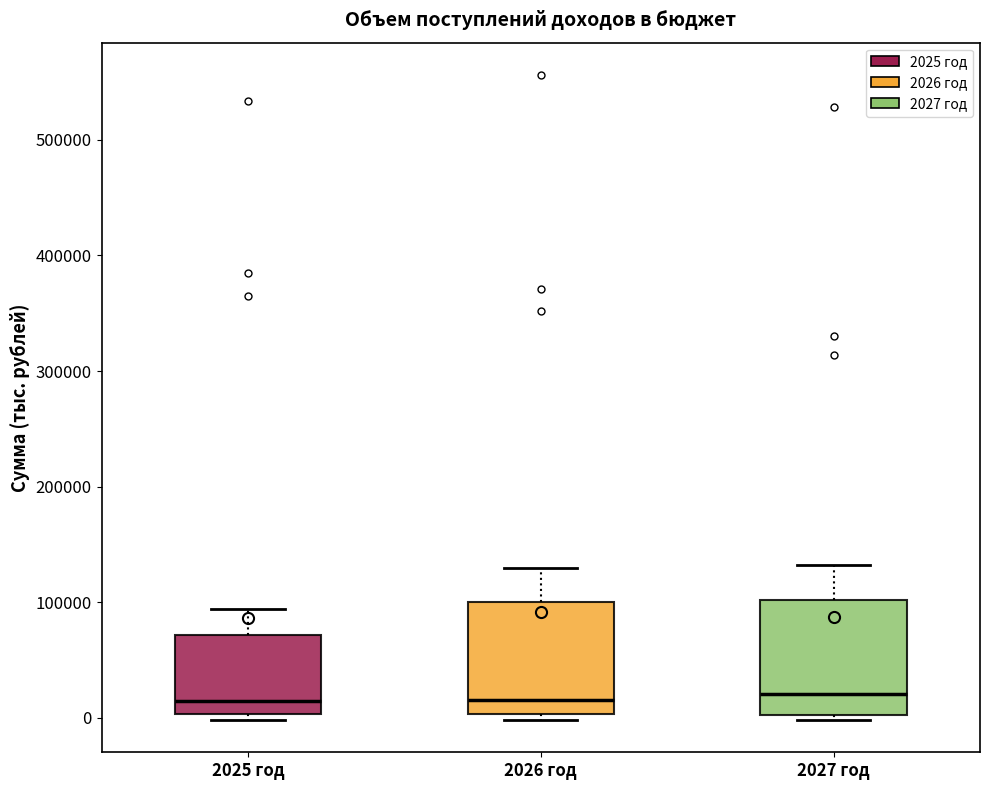

Where is the lower edge of the box for 2025 год on the y-axis? The values are not printed on the chart, so give them approximately, as read against the axis.

0